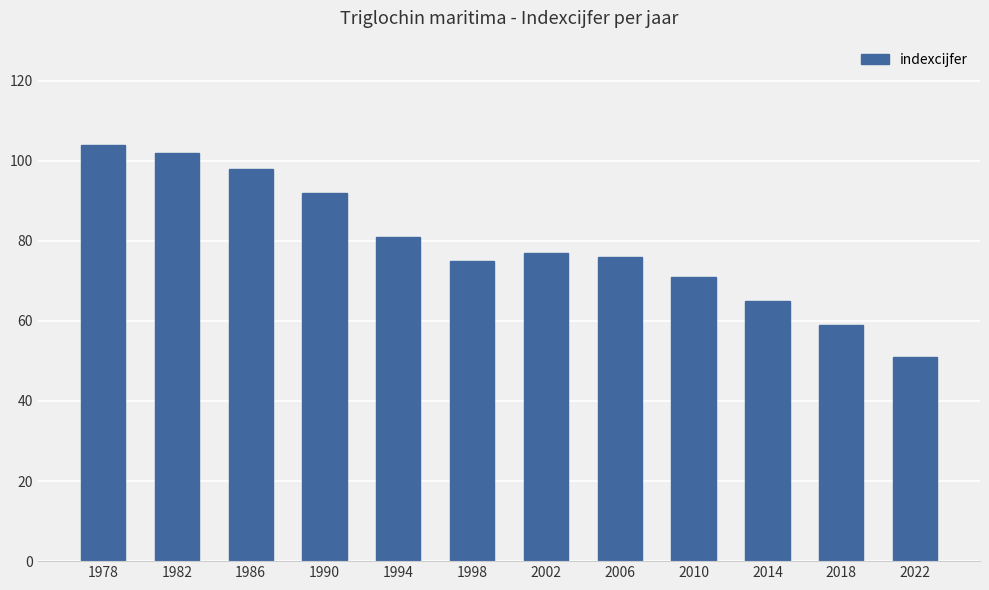

How many series are shown in this chart?

1